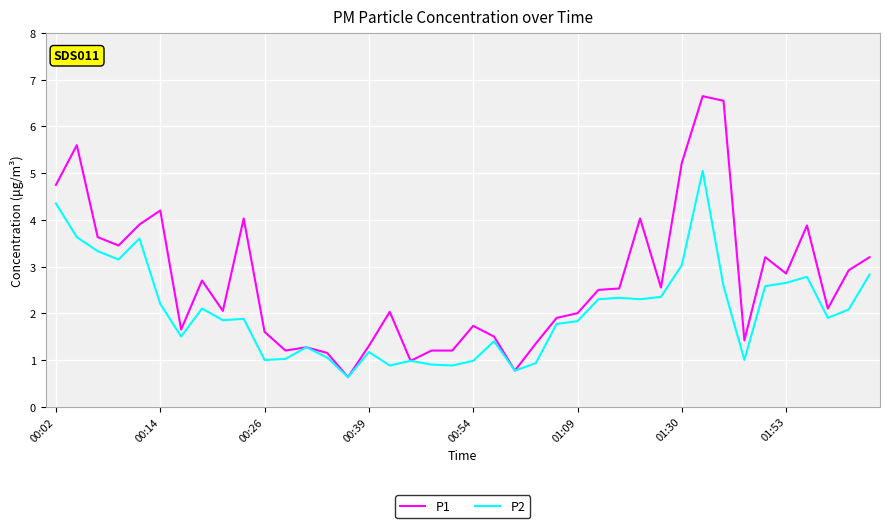

What is the maximum value shown in the chart?

6.7